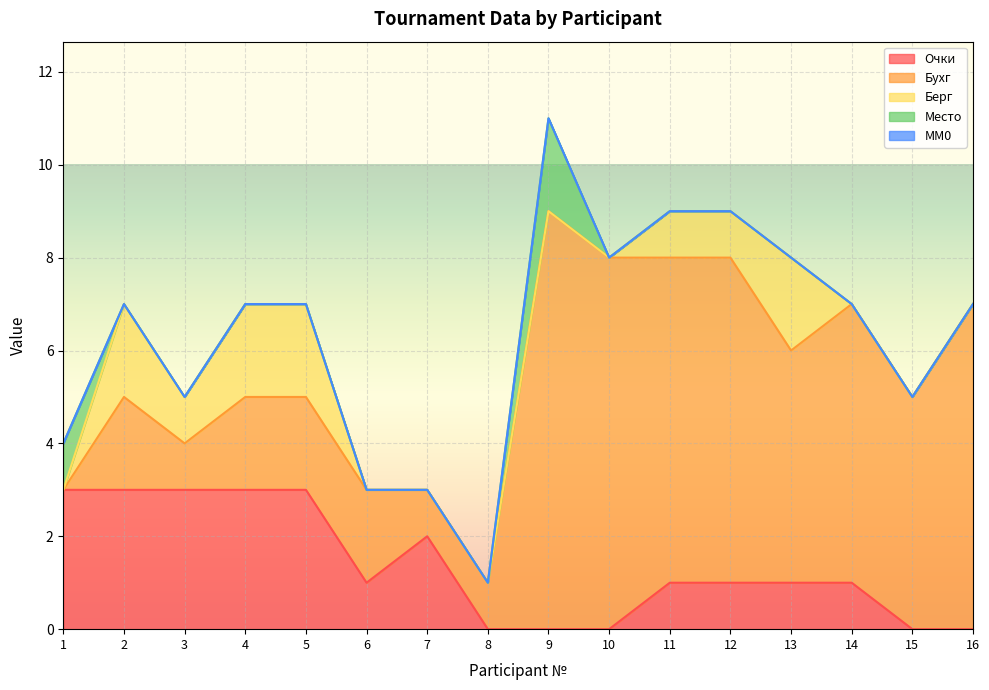

What is the highest value of the Бухг series?

9